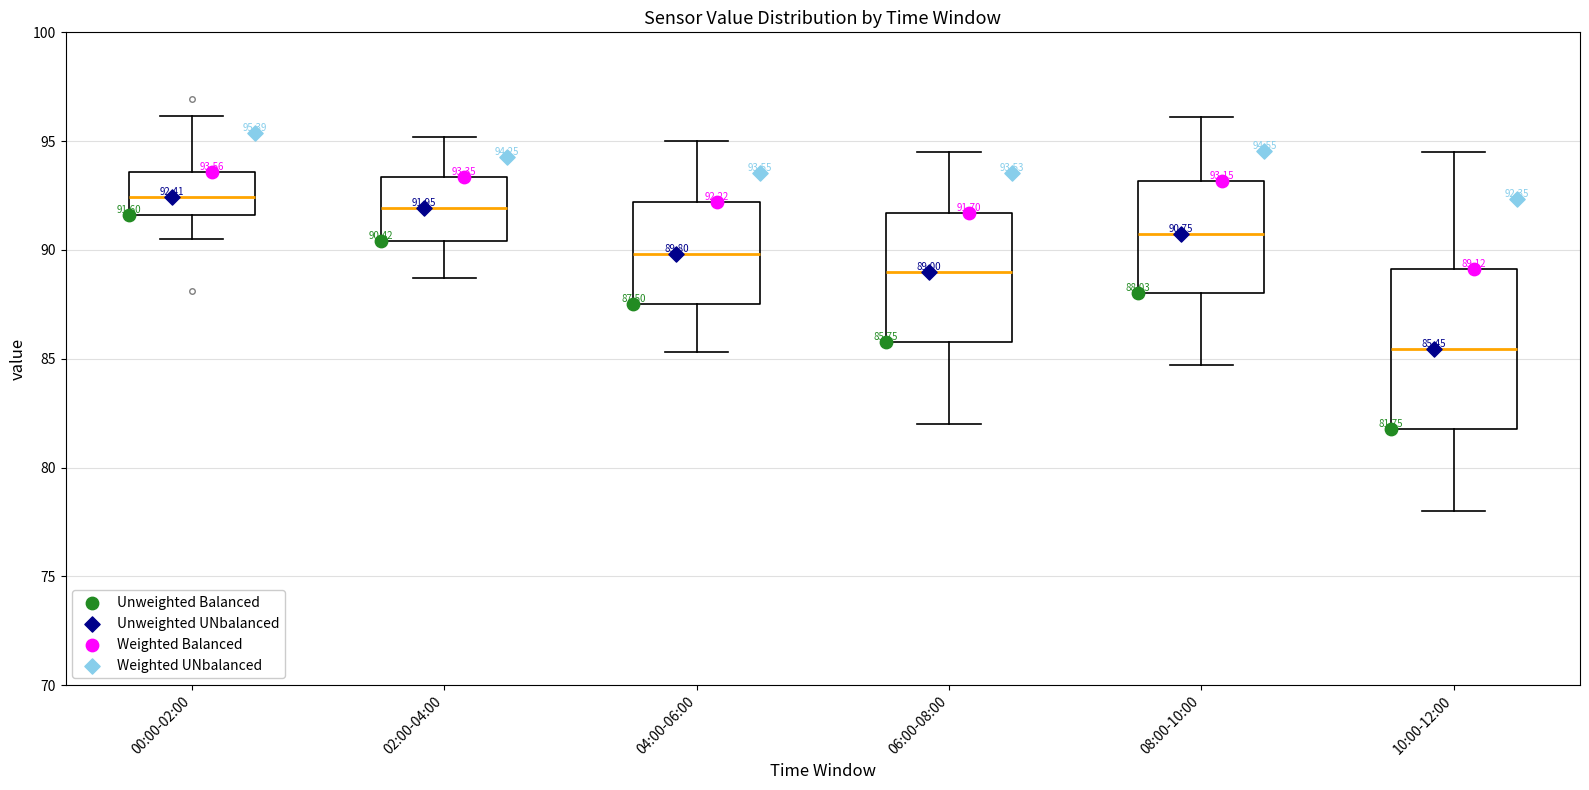

Which box's median line is the lowest?

10:00-12:00